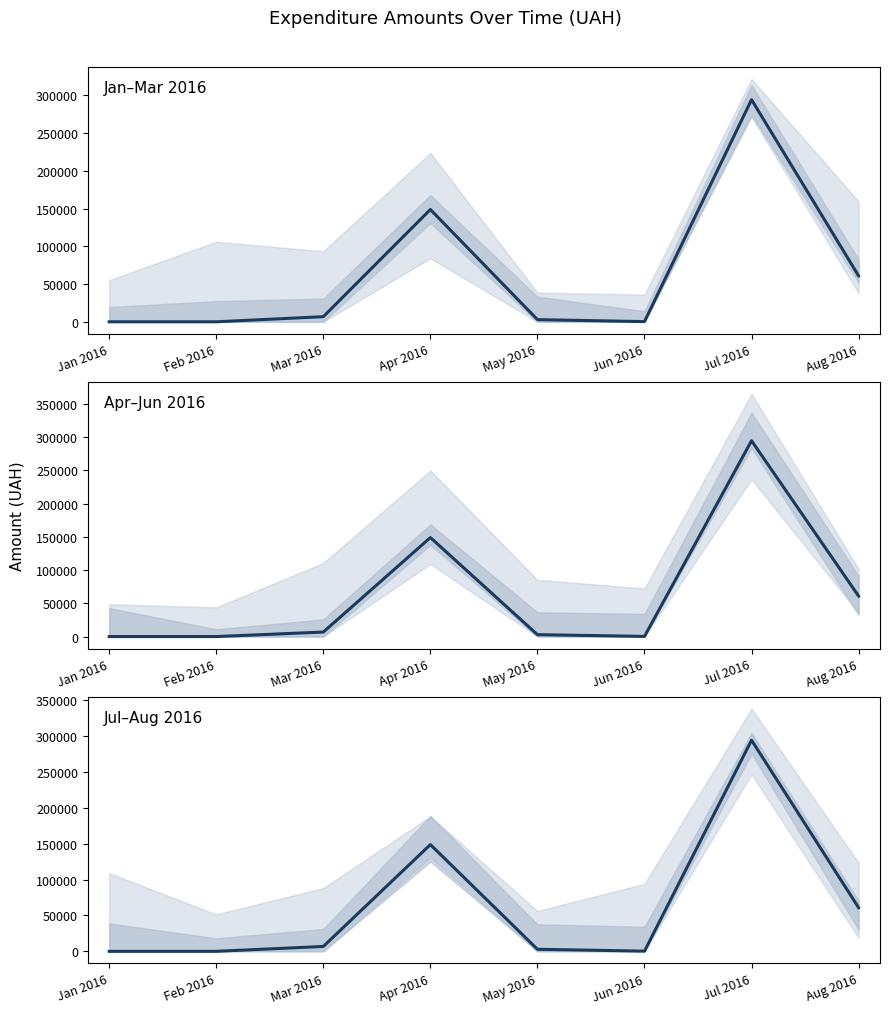

The chart shows a value of 0.0 at Jan 2016. True or false?

True